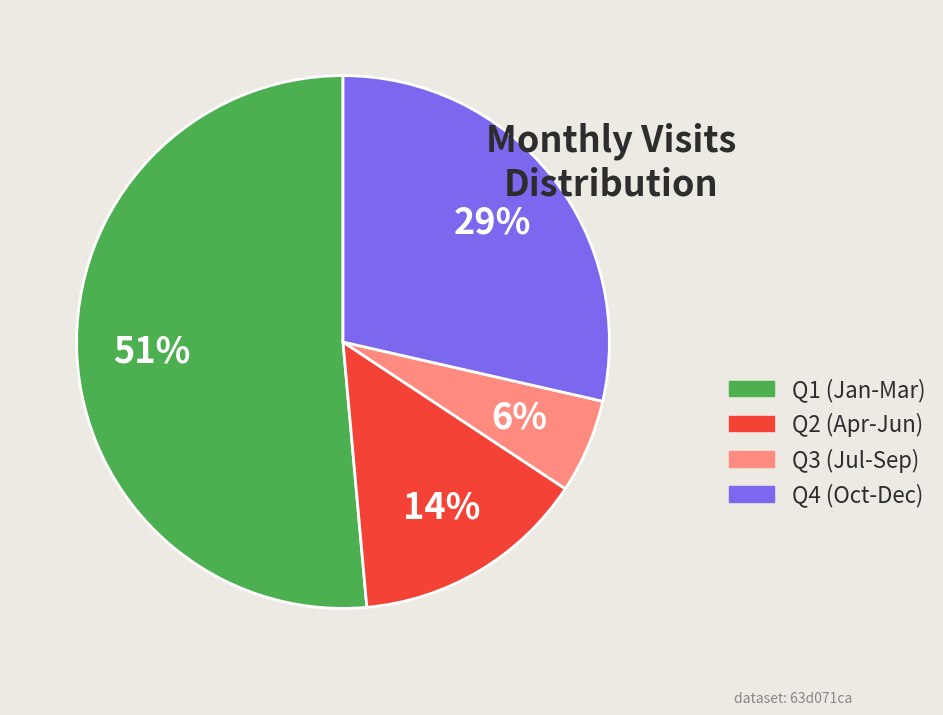

To the nearest percent, what is the average slice percentage?

25%